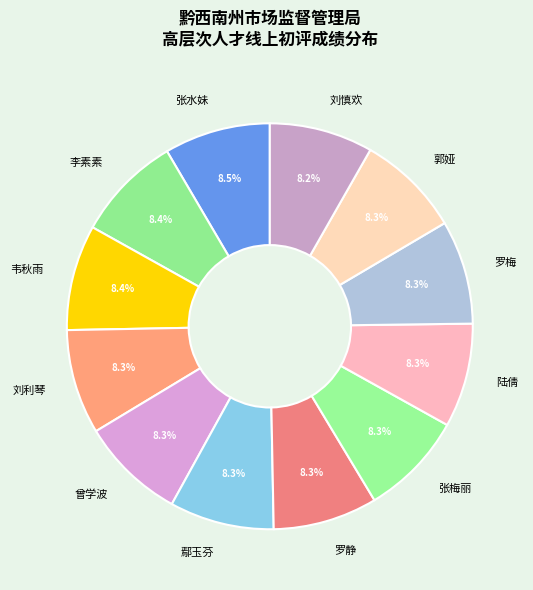

Is the sum of 韦秋雨 and 罗梅 greater than half?

No